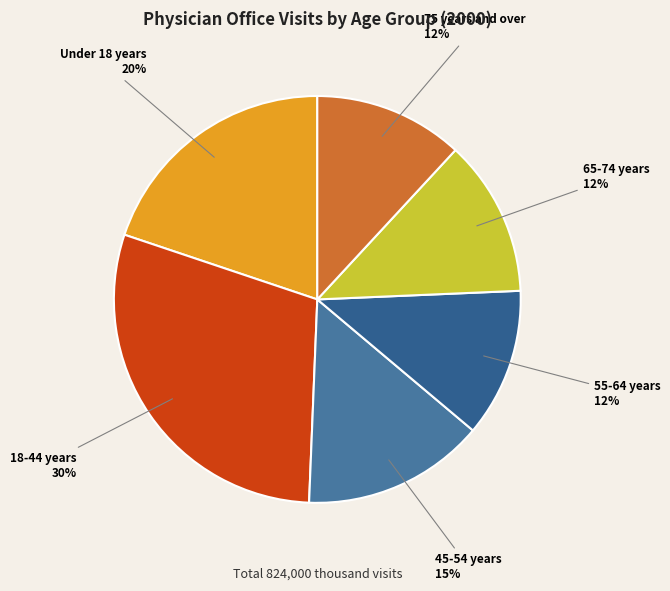

Do 45-54 years 15% and Under 18 years 20% together represent more than half of the pie?

No